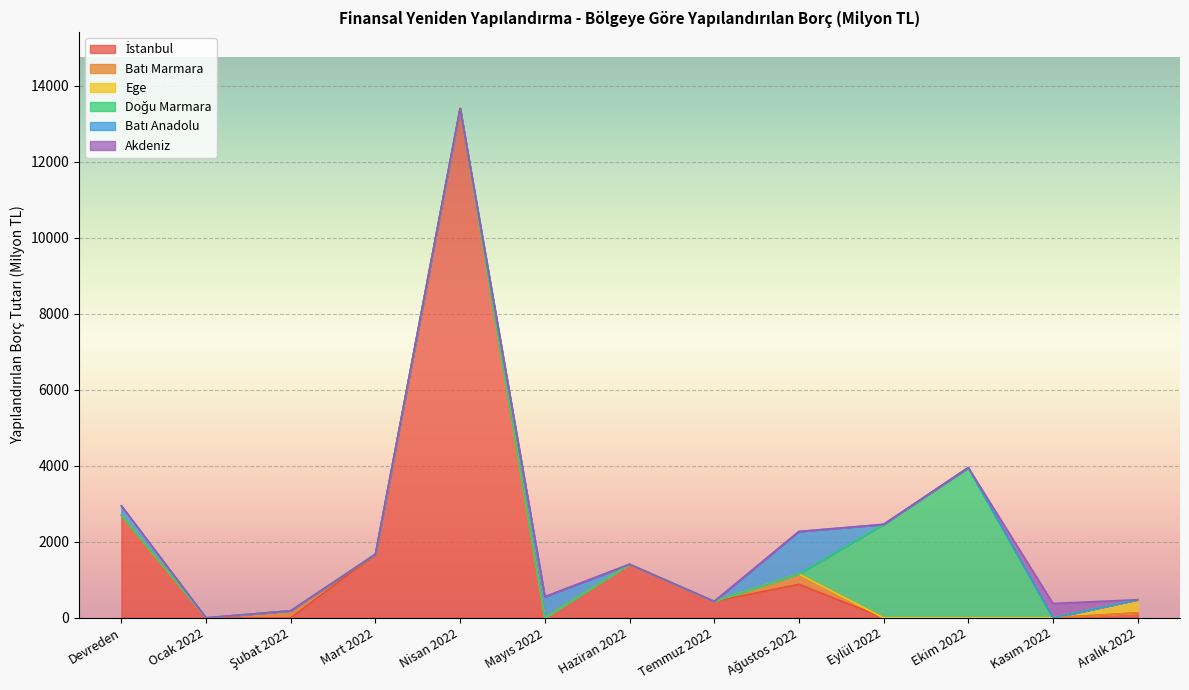

At which label does Doğu Marmara reach its peak?

Ekim 2022